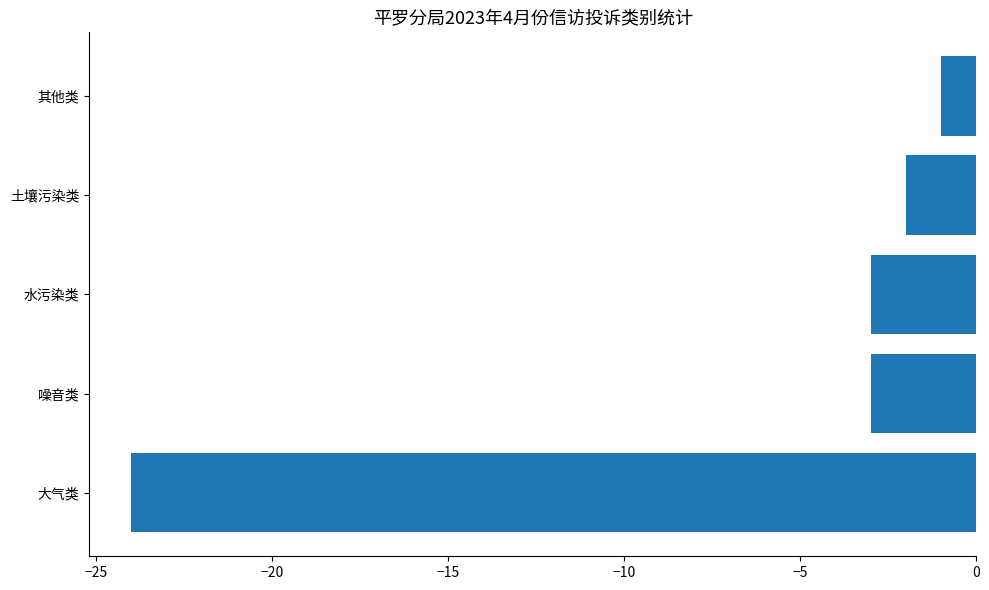

What is the difference between the maximum and minimum values?

23